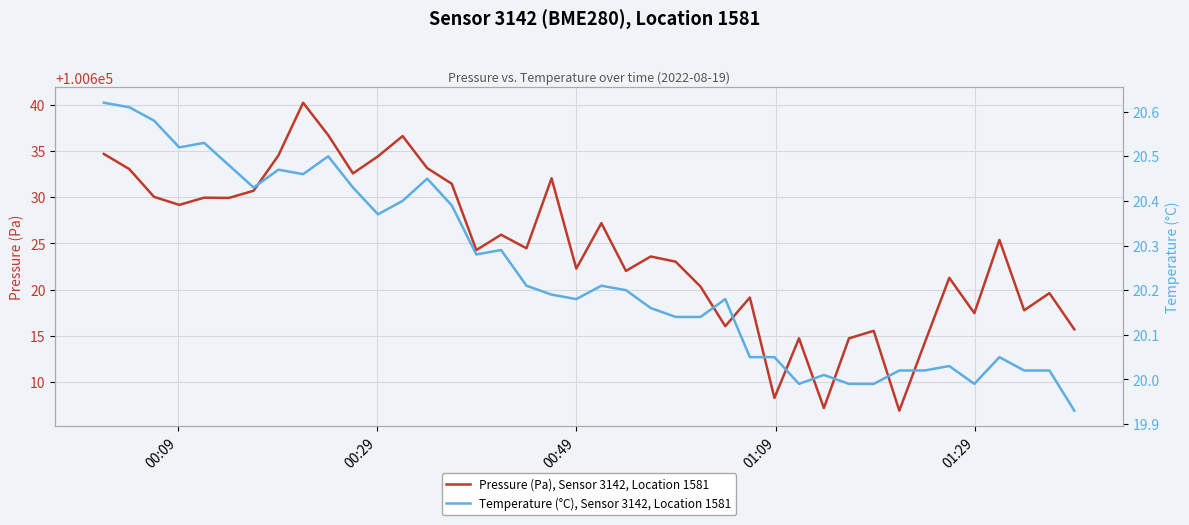

What is the highest value of the Pressure (Pa), Sensor 3142, Location 1581 series?

100640.2